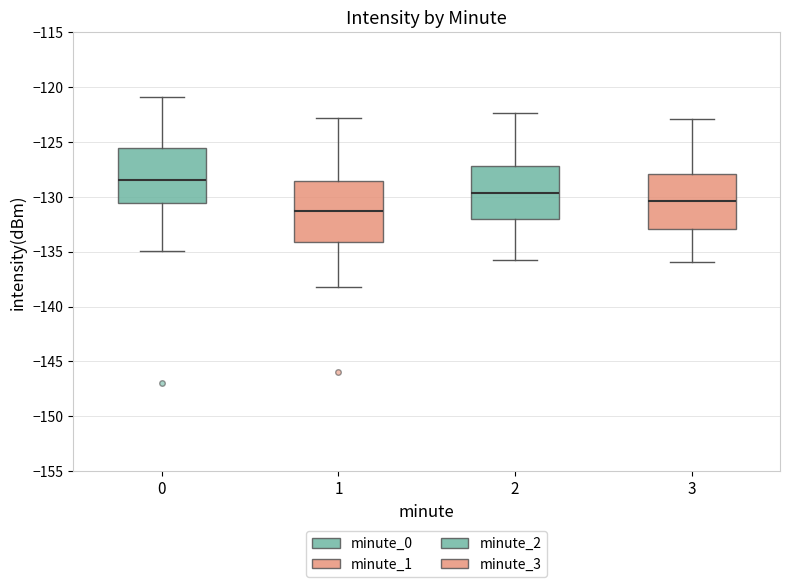

Reading left to right, transcribe this box plot: for each box, give where its median line is, the range the box spans, and where its two whiskers end, as read against the y-axis. The values are not printed on the chart, so give them approximately, as read against the axis.

0: median -128.5, box -130.5 to -125.5, whiskers -135.0 to -121.0
1: median -131.5, box -134.0 to -128.5, whiskers -138.0 to -123.0
2: median -129.5, box -132.0 to -127.0, whiskers -136.0 to -122.5
3: median -130.5, box -133.0 to -128.0, whiskers -136.0 to -123.0